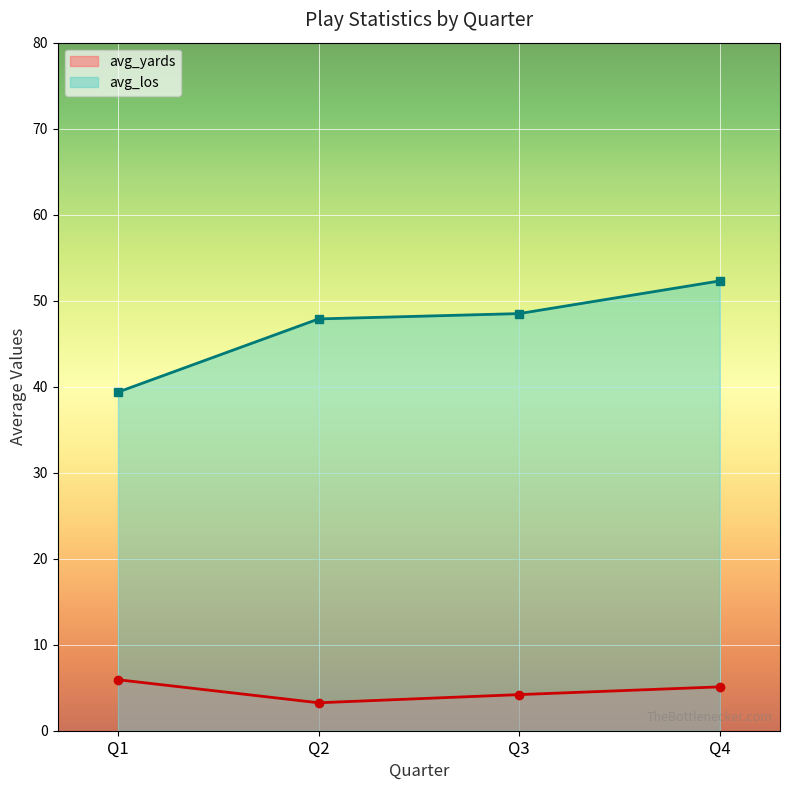

What is the average value of the avg_los series?

47.0